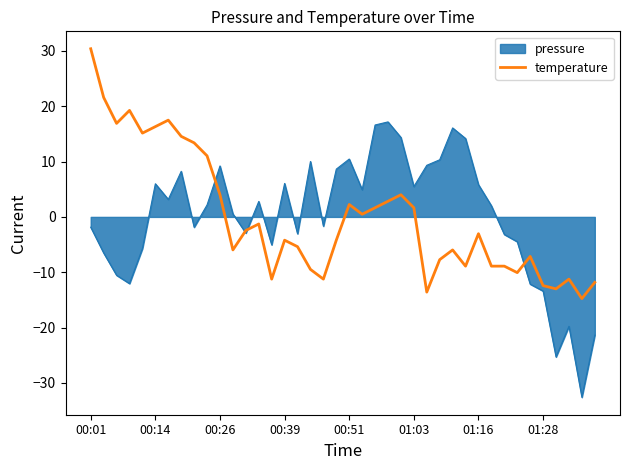

What is the lowest value of the pressure series?

-32.6